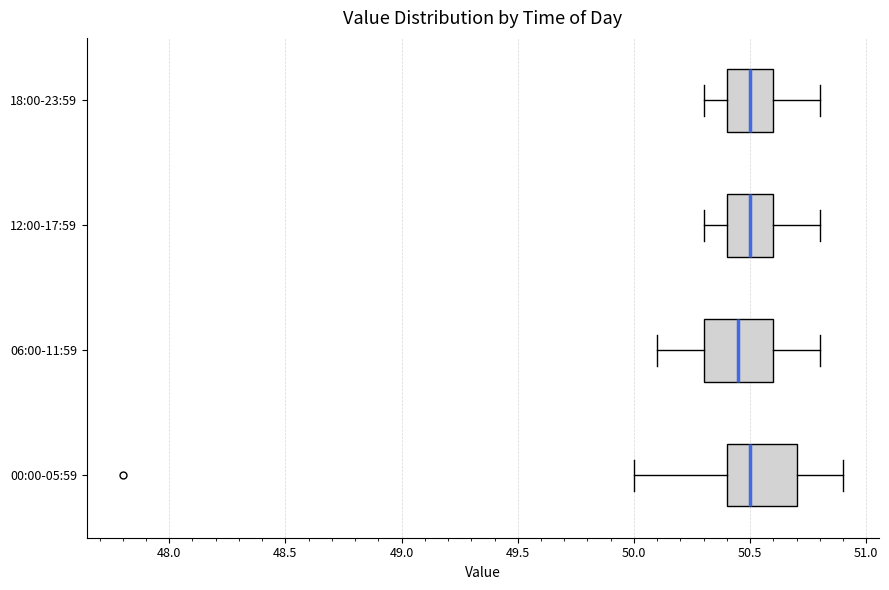

Reading bottom to top, read every box against the x-axis: the position of its median line, the range the box covers, and the ends of its whiskers. The values are not printed on the chart, so give them approximately, as read against the axis.

00:00-05:59: median 50.50, box 50.40 to 50.70, whiskers 50.00 to 50.90
06:00-11:59: median 50.45, box 50.30 to 50.60, whiskers 50.10 to 50.80
12:00-17:59: median 50.50, box 50.40 to 50.60, whiskers 50.30 to 50.80
18:00-23:59: median 50.50, box 50.40 to 50.60, whiskers 50.30 to 50.80